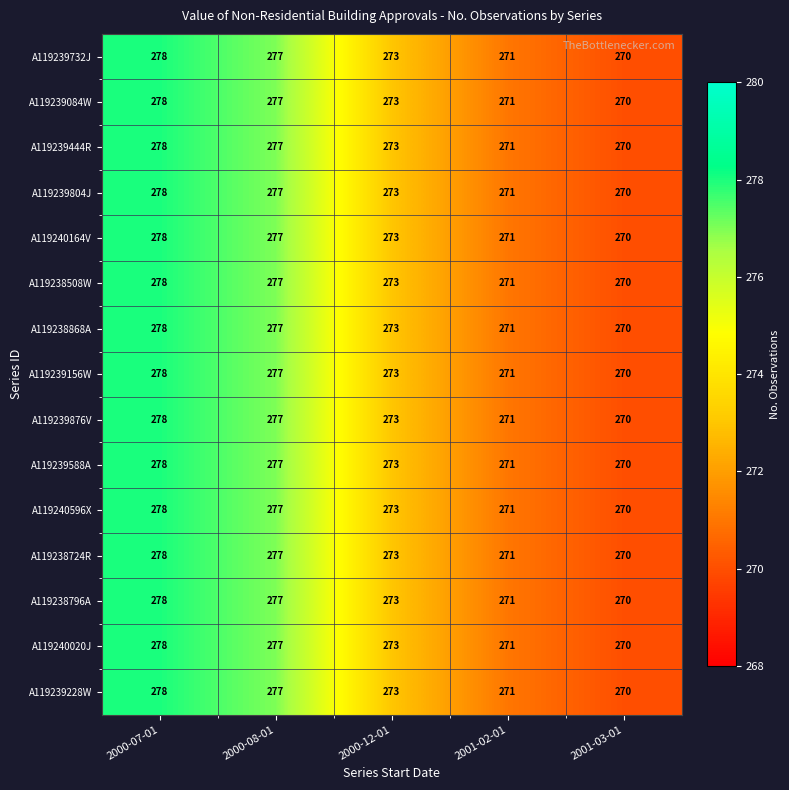

What is the greatest value displayed?

278